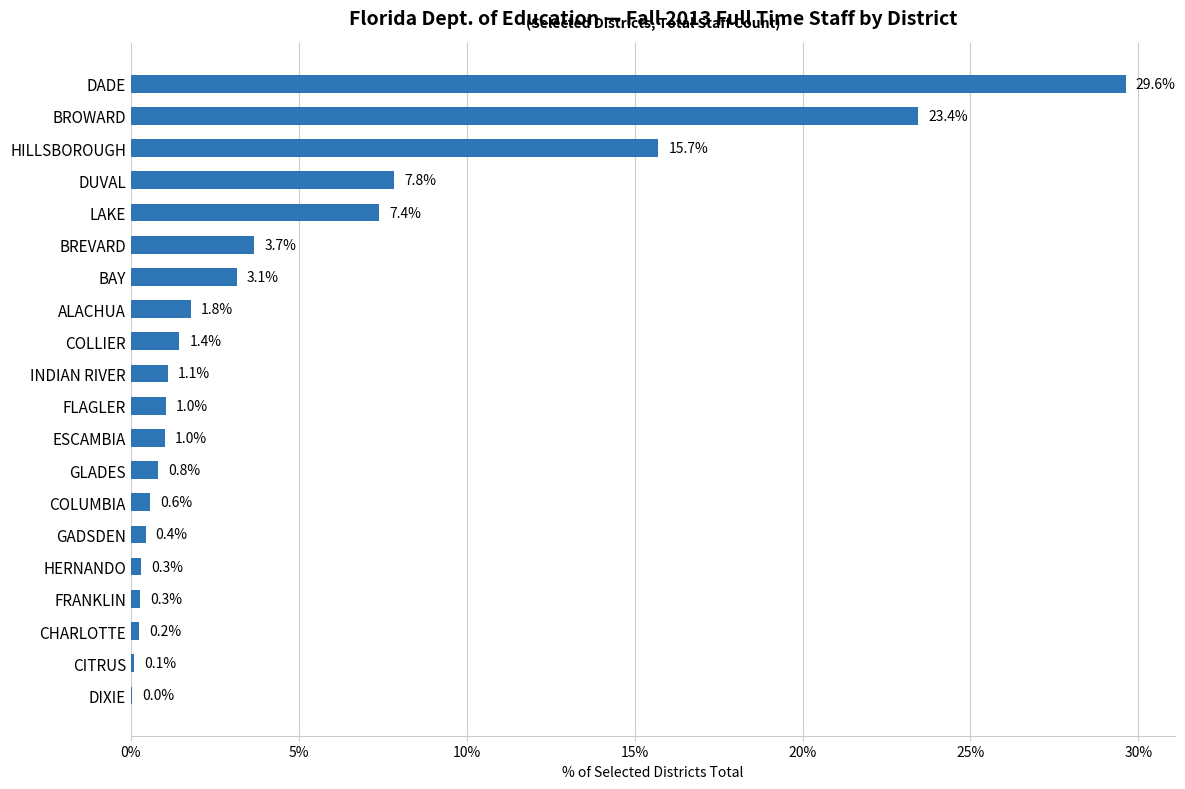

Is it true that the value at CHARLOTTE is 0.2?

True